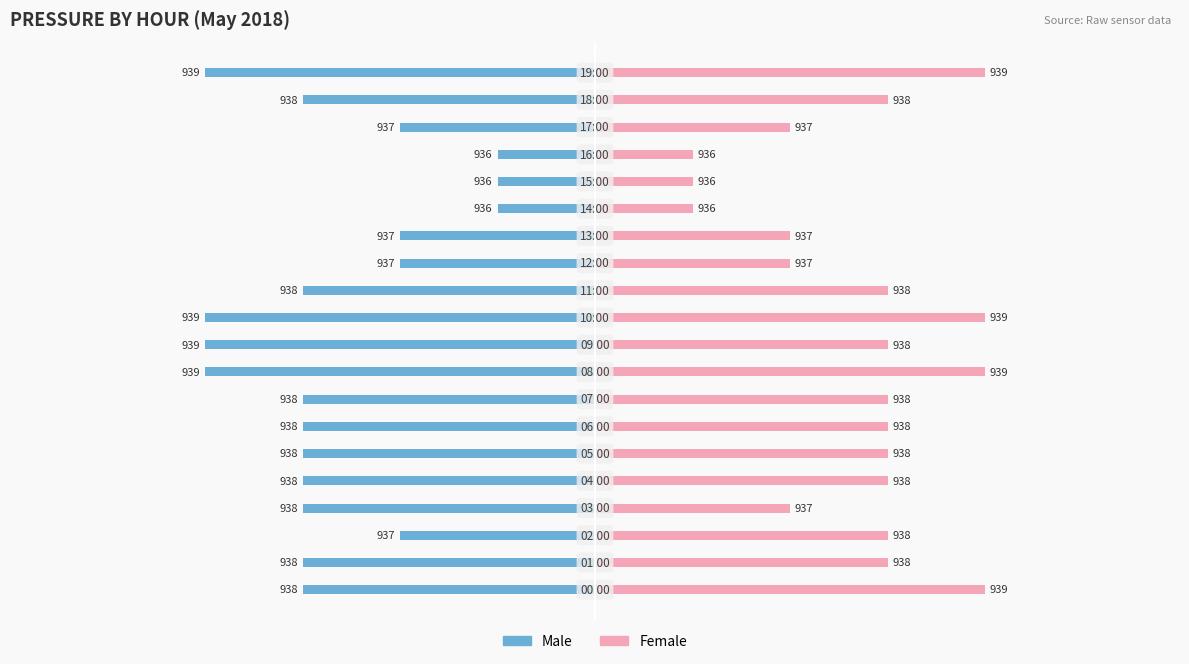

Count the Male values in the range -3 to -2.

13